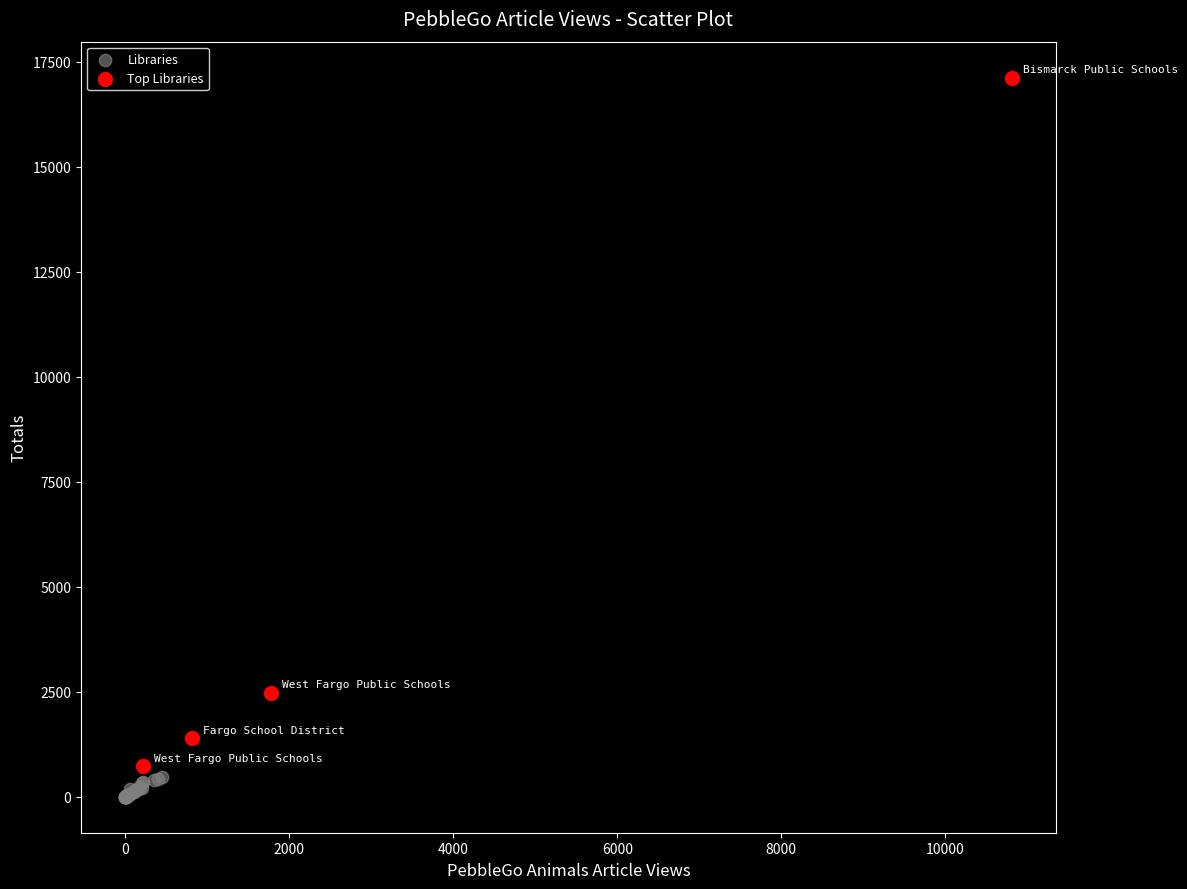

Which series has the widest spread of Y values?

Top Libraries